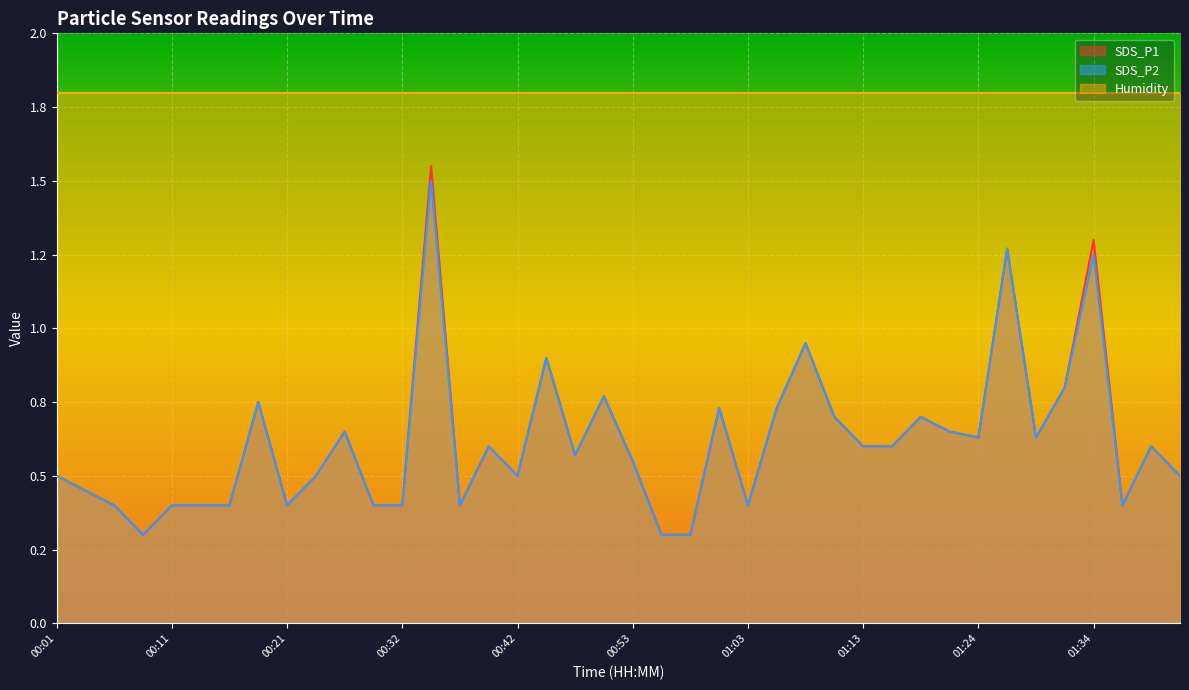

Reading right to left, extract all data points from this chart.

SDS_P1: 01:42=0.5	01:39=0.6	01:36=0.4	01:34=1.3	01:31=0.8	01:29=0.6	01:26=1.3	01:24=0.6	01:21=0.7	01:18=0.7	01:16=0.6	01:13=0.6	01:11=0.7	01:08=0.9	01:06=0.7	01:03=0.4	01:00=0.7	00:58=0.3	00:55=0.3	00:53=0.6	00:50=0.8	00:47=0.6	00:45=0.9	00:42=0.5	00:39=0.6	00:37=0.4	00:34=1.6	00:32=0.4	00:29=0.4	00:27=0.7	00:24=0.5	00:21=0.4	00:19=0.8	00:16=0.4	00:14=0.4	00:11=0.4	00:09=0.3	00:06=0.4	00:03=0.5	00:01=0.5
SDS_P2: 01:42=0.5	01:39=0.6	01:36=0.4	01:34=1.2	01:31=0.8	01:29=0.6	01:26=1.3	01:24=0.6	01:21=0.7	01:18=0.7	01:16=0.6	01:13=0.6	01:11=0.7	01:08=0.9	01:06=0.7	01:03=0.4	01:00=0.7	00:58=0.3	00:55=0.3	00:53=0.6	00:50=0.8	00:47=0.6	00:45=0.9	00:42=0.5	00:39=0.6	00:37=0.4	00:34=1.5	00:32=0.4	00:29=0.4	00:27=0.7	00:24=0.5	00:21=0.4	00:19=0.8	00:16=0.4	00:14=0.4	00:11=0.4	00:09=0.3	00:06=0.4	00:03=0.5	00:01=0.5